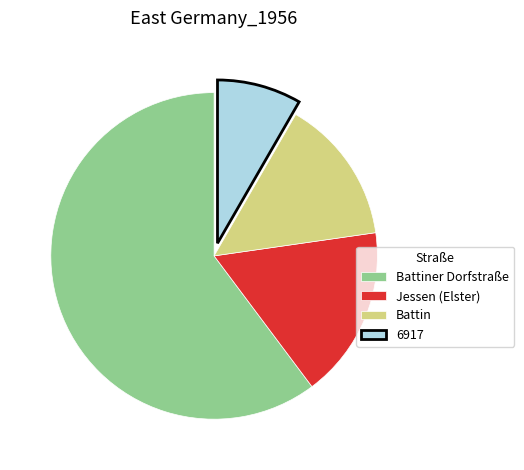

Which has a higher value, Battin or Battiner Dorfstraße?

Battiner Dorfstraße